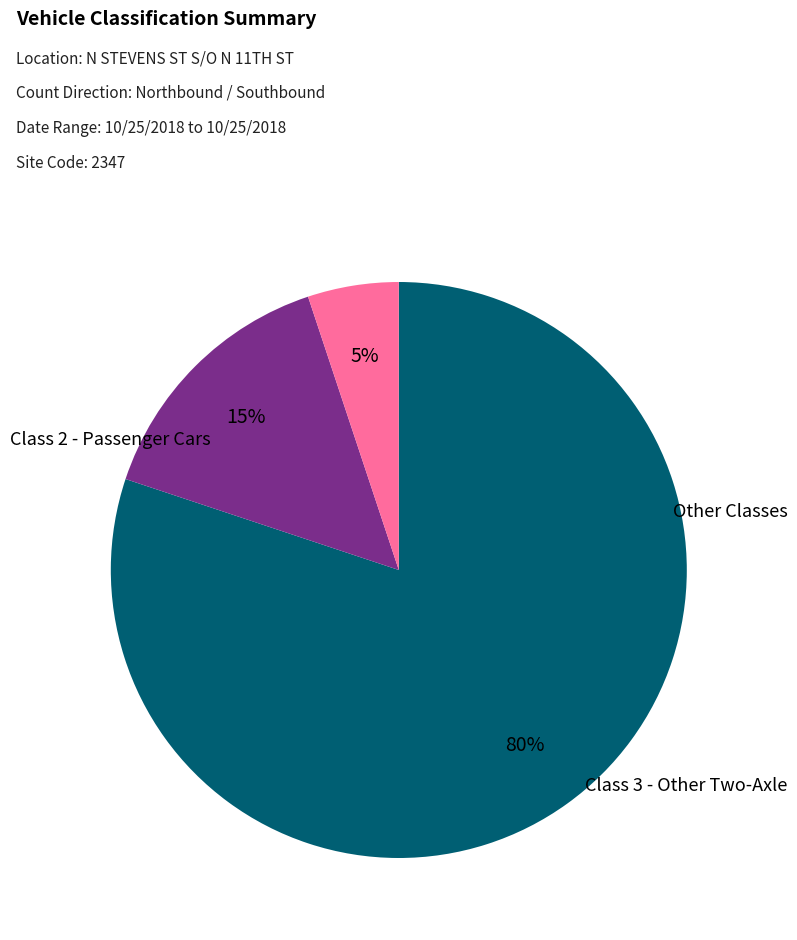

To the nearest percent, what is the average slice percentage?

33%